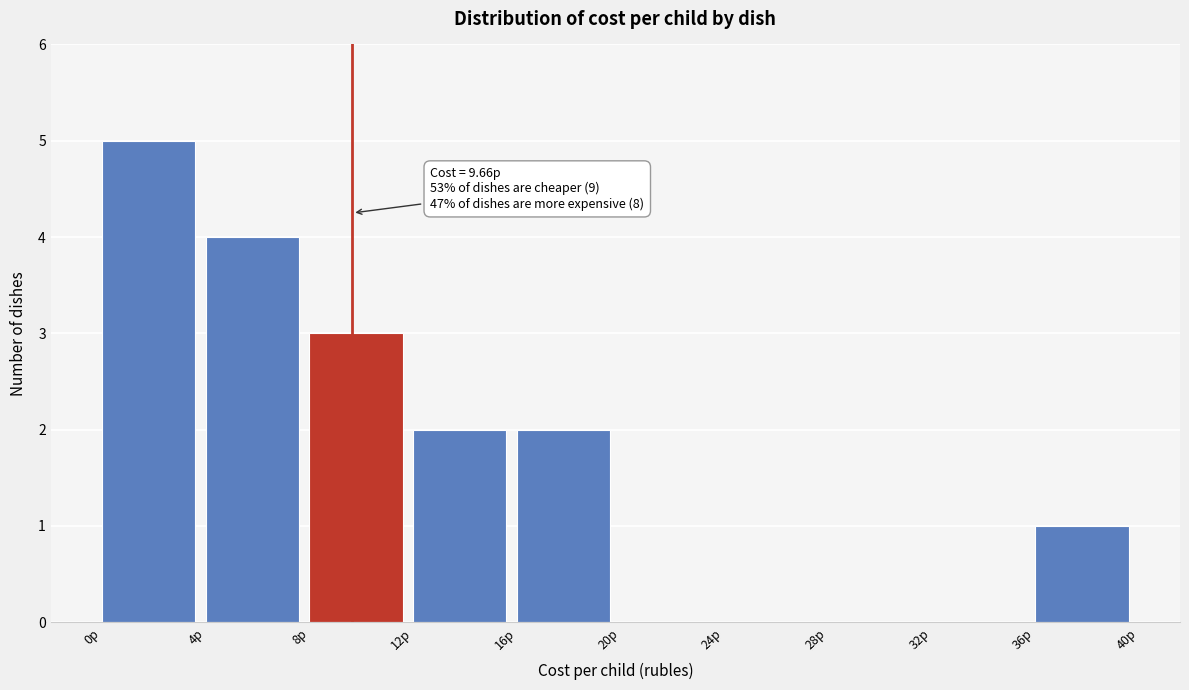

Which range on the x-axis has the tallest bar?

0 to 4